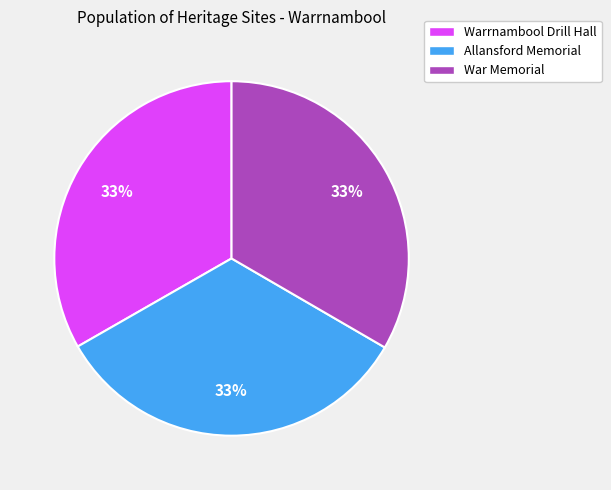

How many segments does this pie chart have?

3